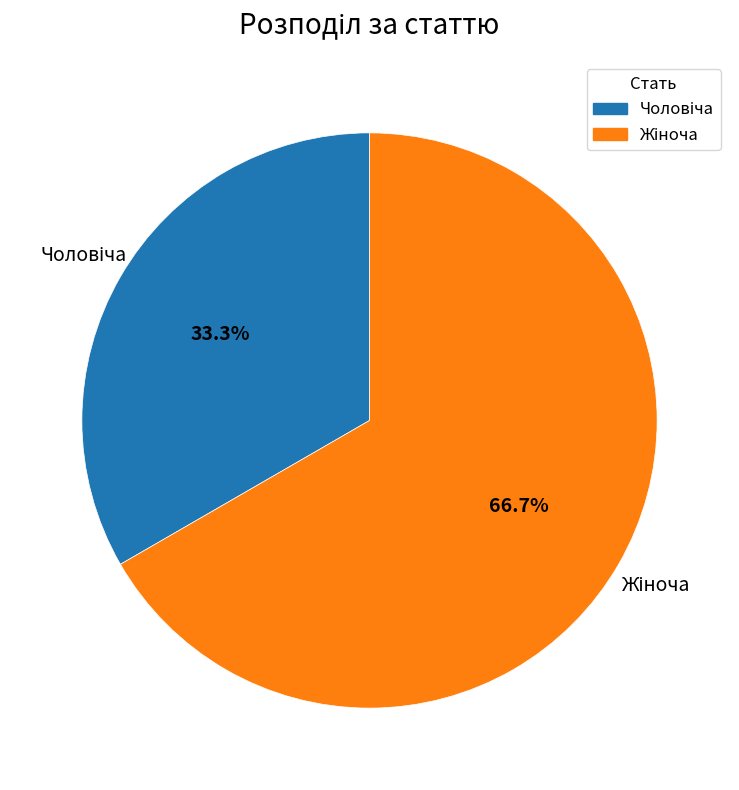

How many segments does this pie chart have?

2